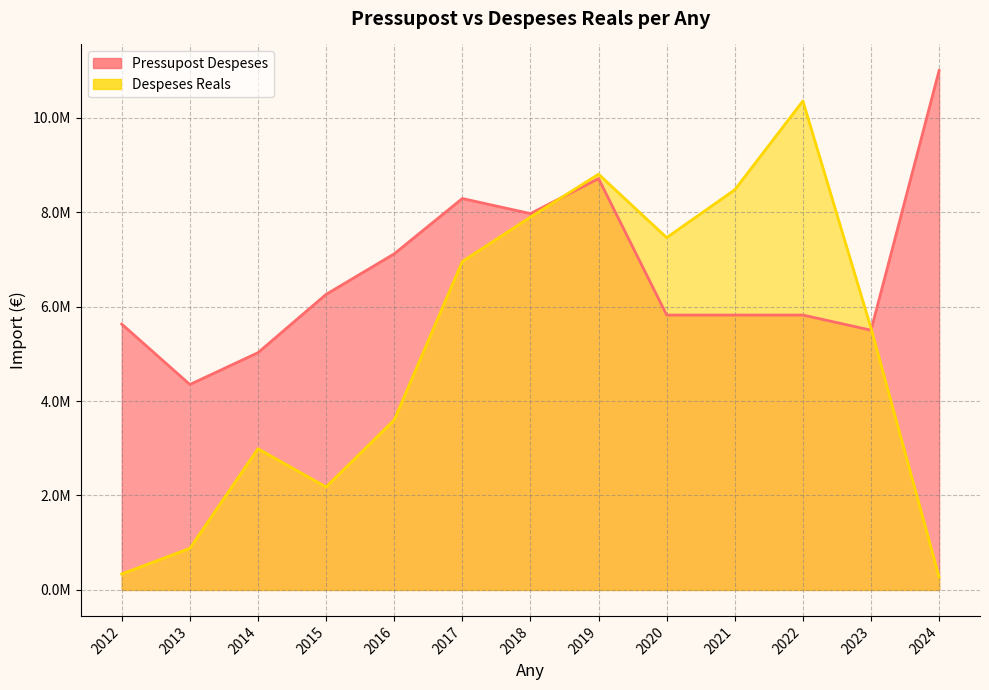

At which category is the sum across all series the highest?

2019